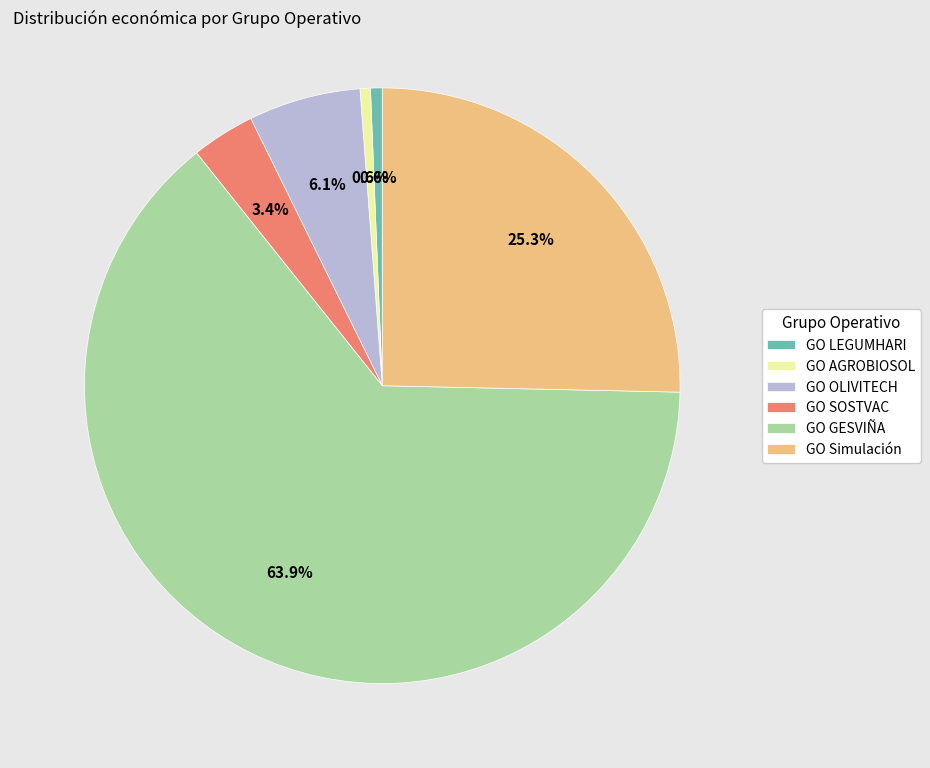

How many slices are in this pie chart?

6